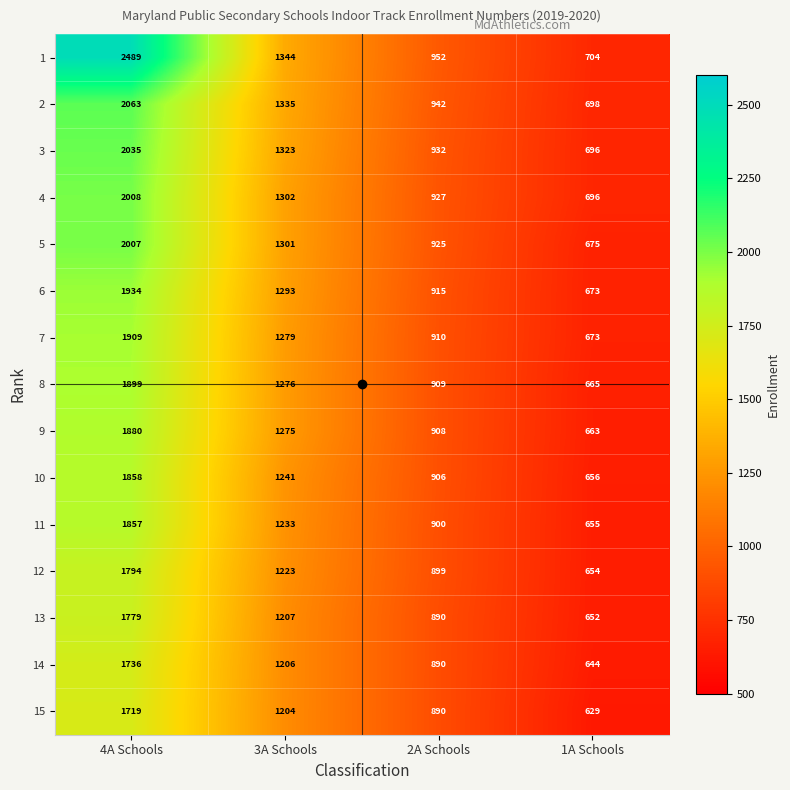

At which category is the sum across all series the highest?

4A Schools